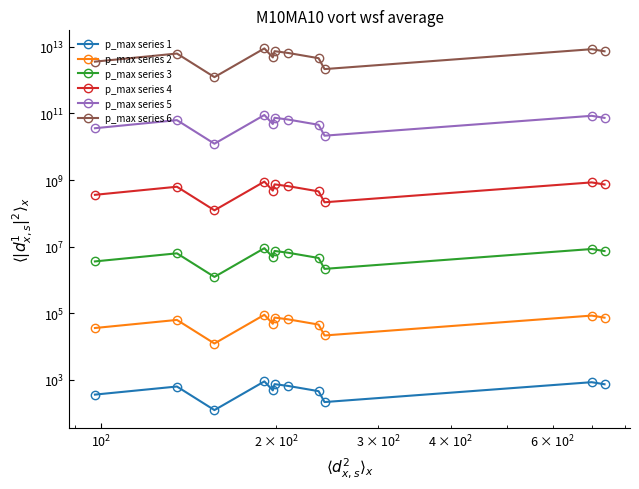

What is the highest value of the p_max series 3 series?

8980000.0